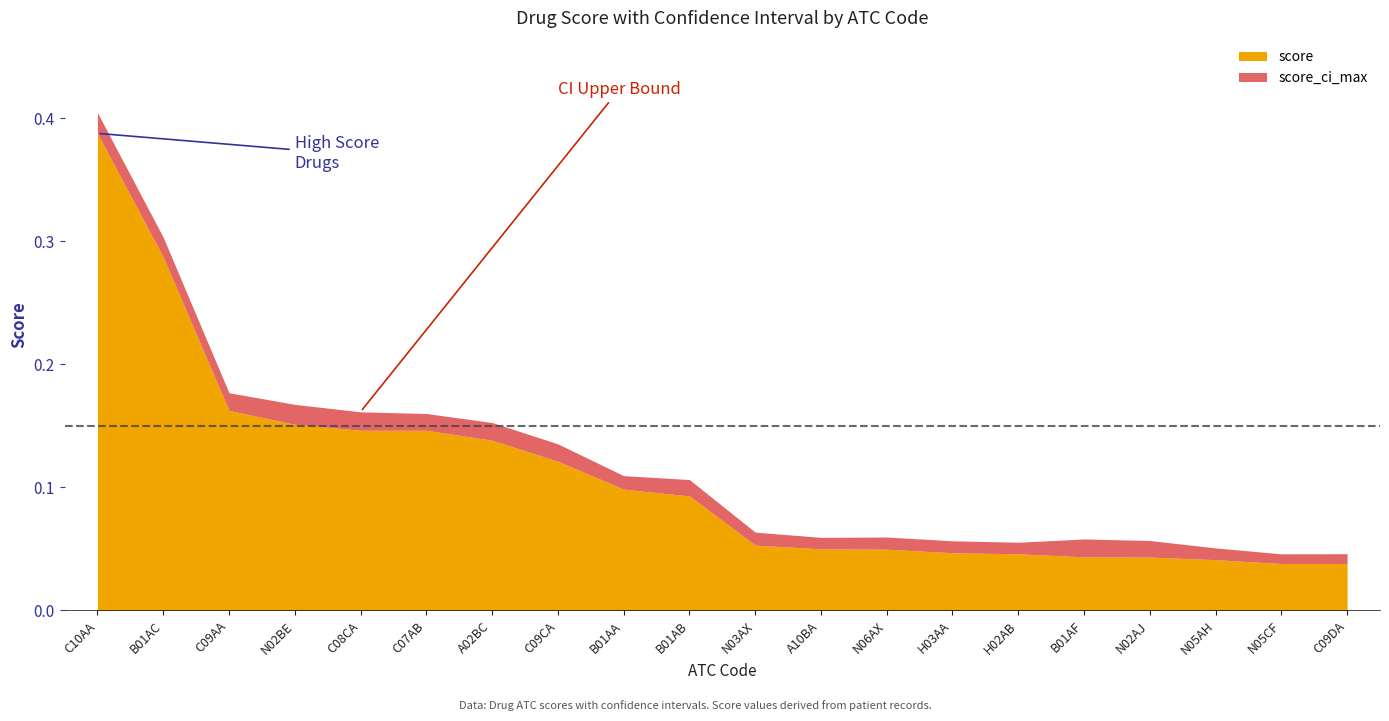

In score_ci_max, how many points are higher than both neighbors (excluding endpoints)?

2